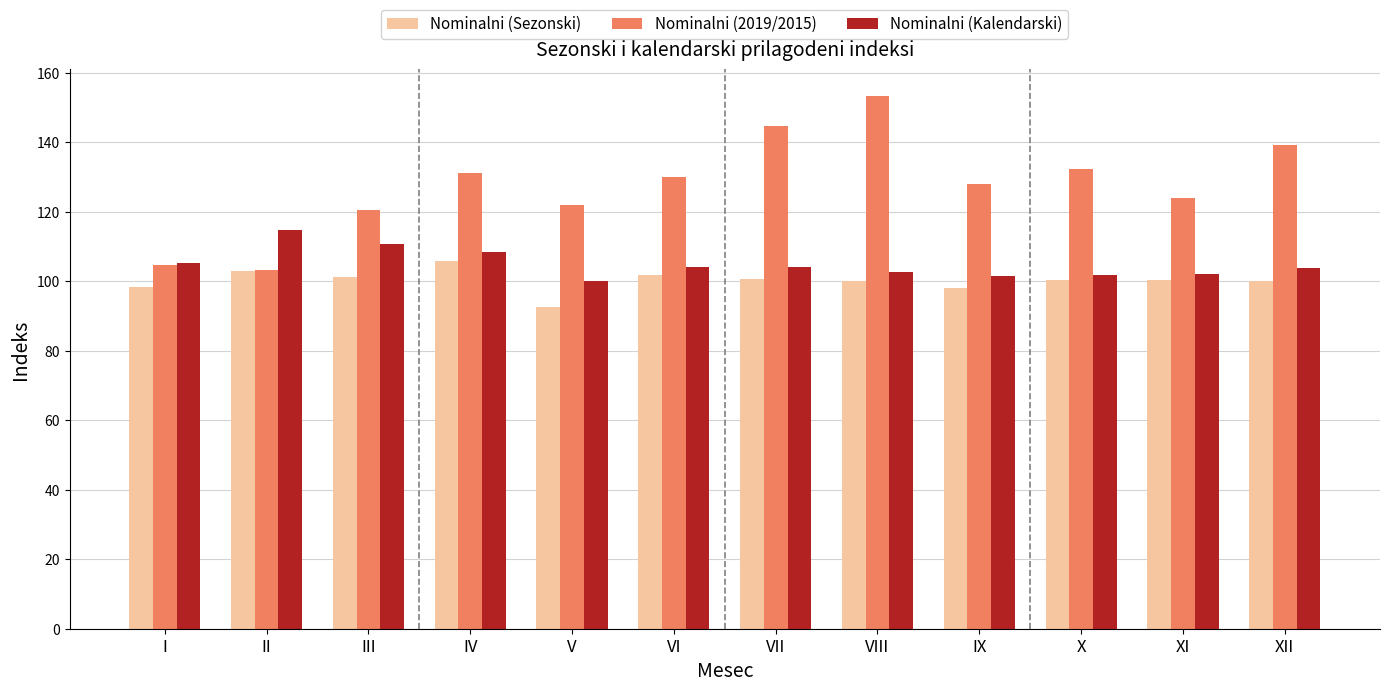

The value of Nominalni (2019/2015) at V is 122.0. True or false?

True